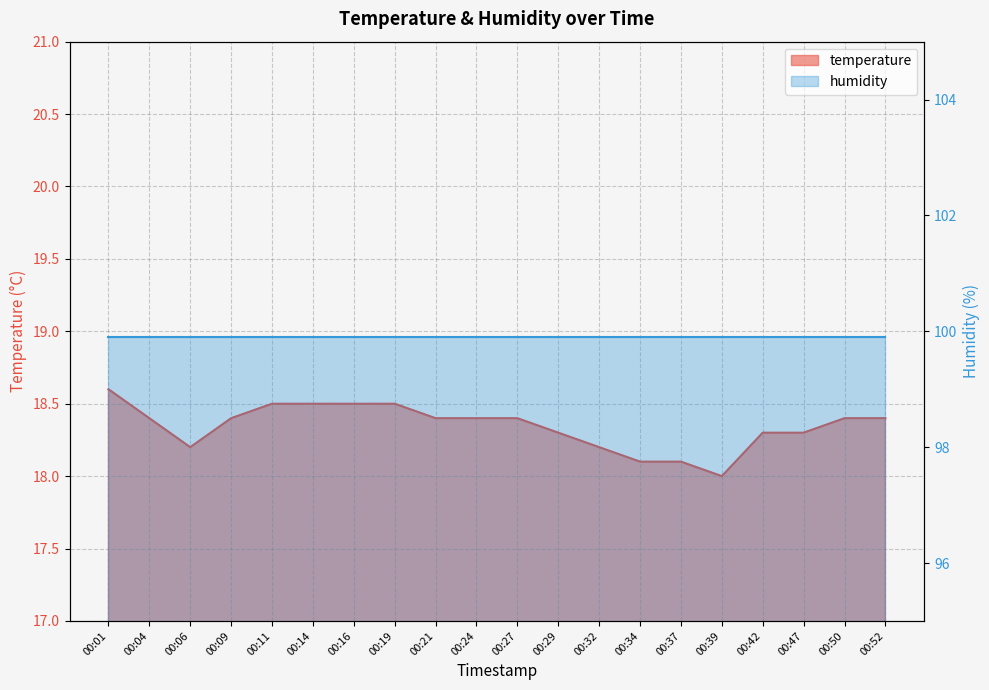

True or false: the data shows 26.5 at 00:01.

False